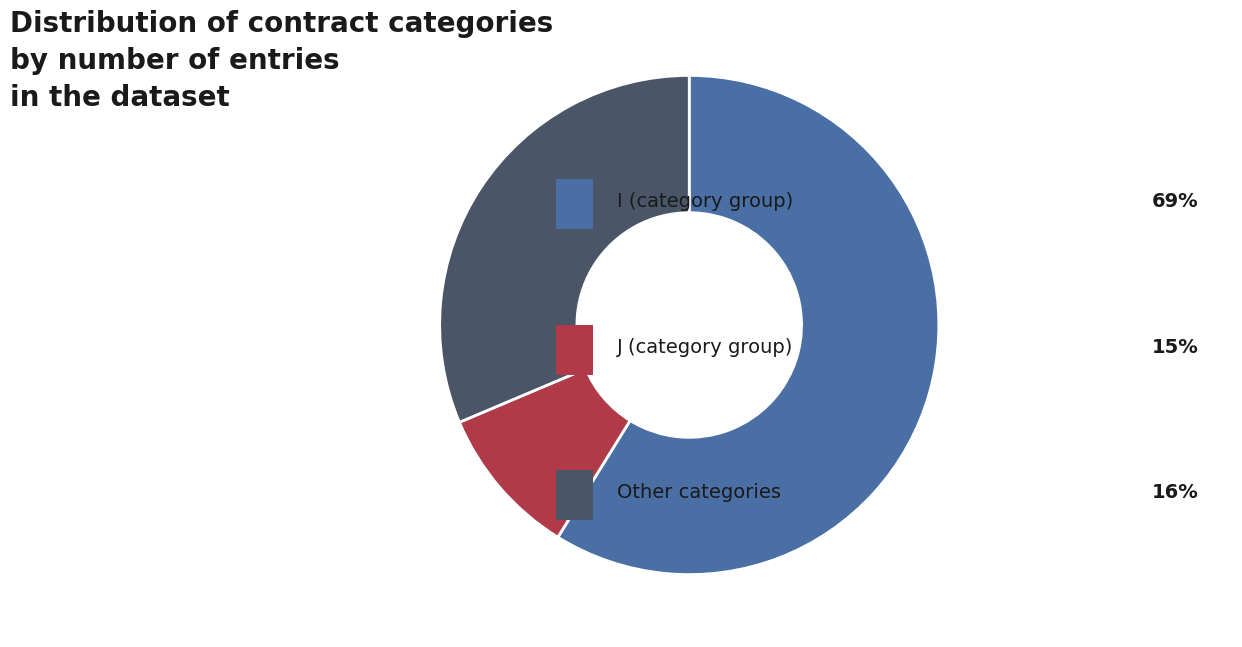

Is there any slice that represents more than half of the pie?

Yes